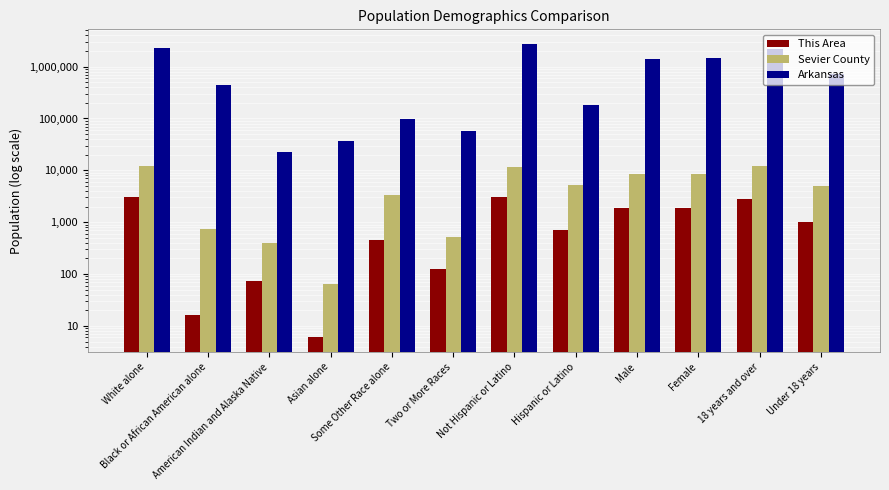

What is the minimum value for Arkansas?

22248